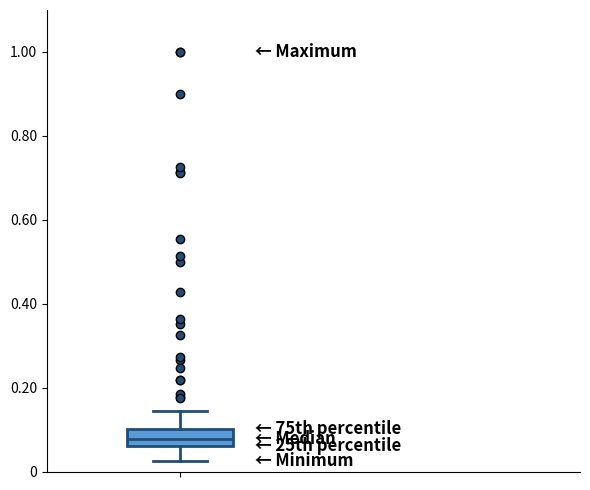

Where is the upper edge of the box on the y-axis? The values are not printed on the chart, so give them approximately, as read against the axis.

0.10